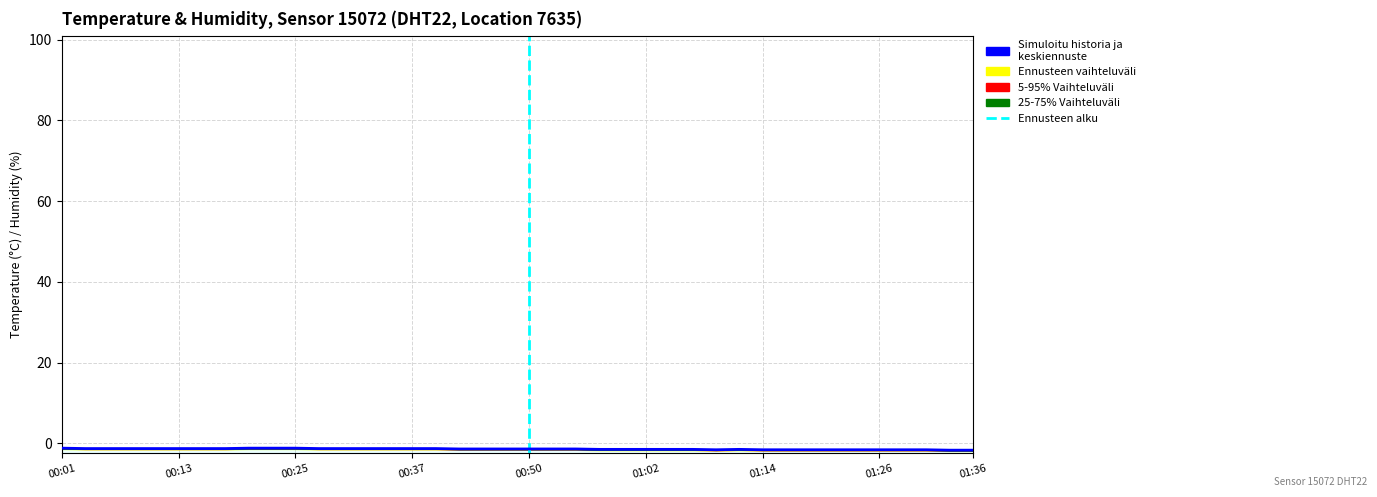

What is the smallest value displayed?

-1.7